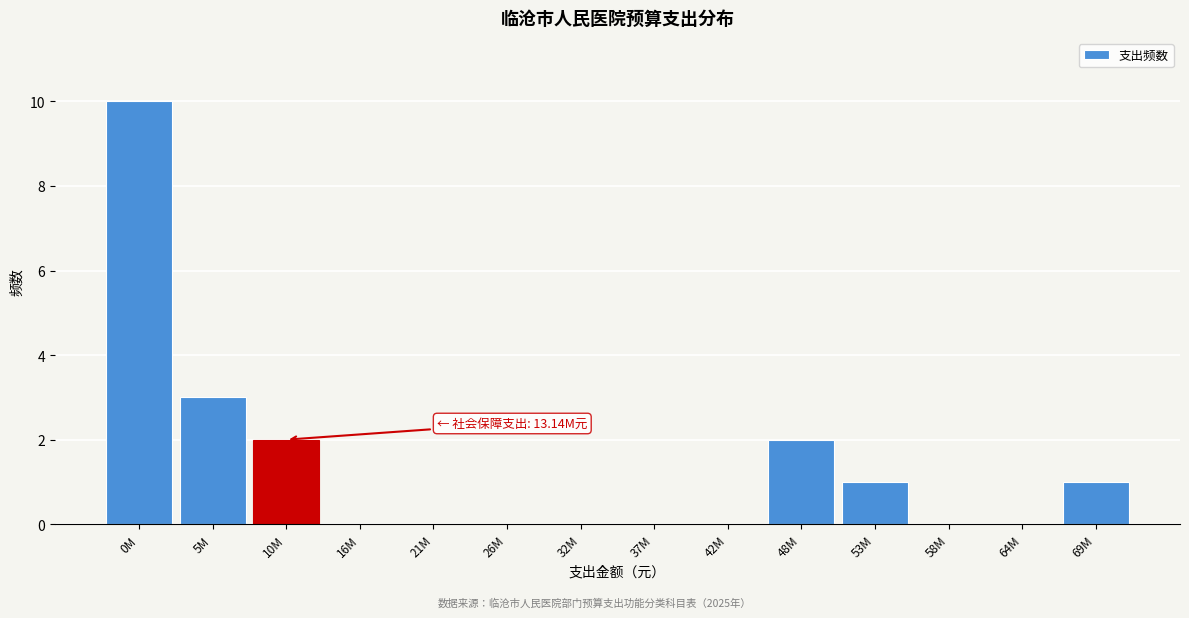

Reading right to left, list all the values displayed in this chart.

69M=1	64M=0	58M=0	53M=1	48M=2	42M=0	37M=0	32M=0	26M=0	21M=0	16M=0	10M=2	5M=3	0M=10